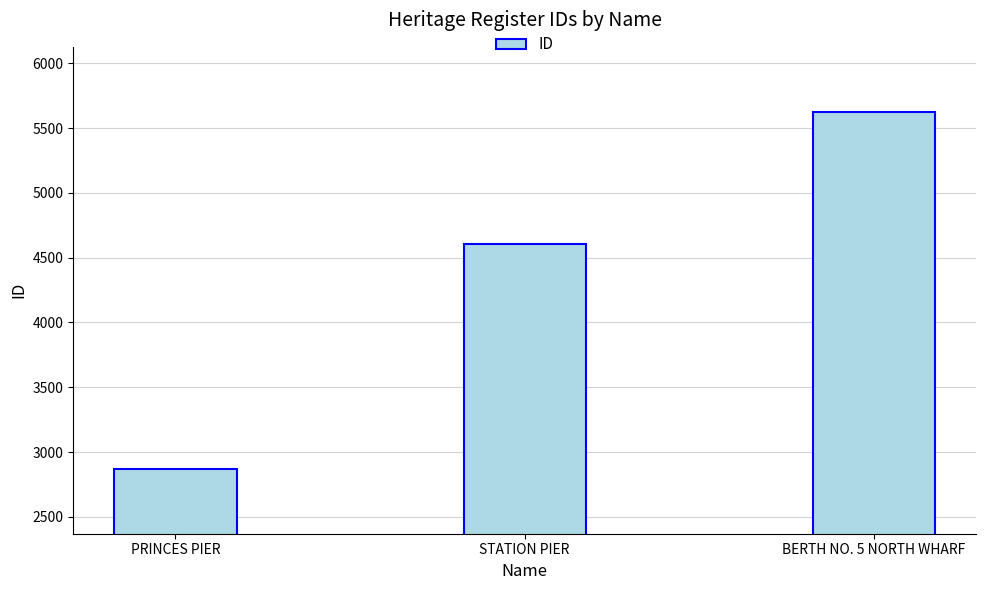

How many bars are there in total?

3